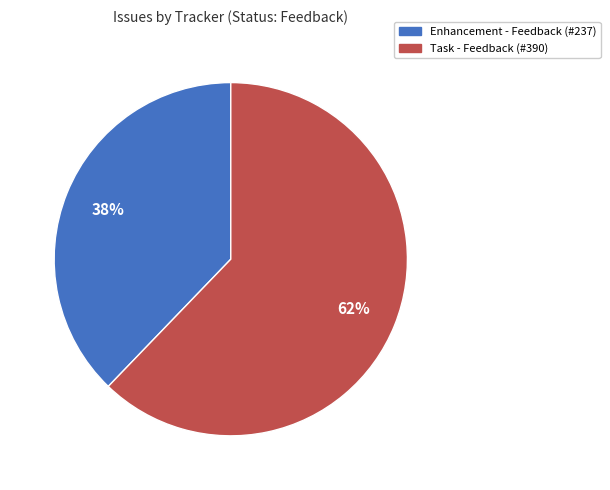

Does any single category account for the majority?

Yes